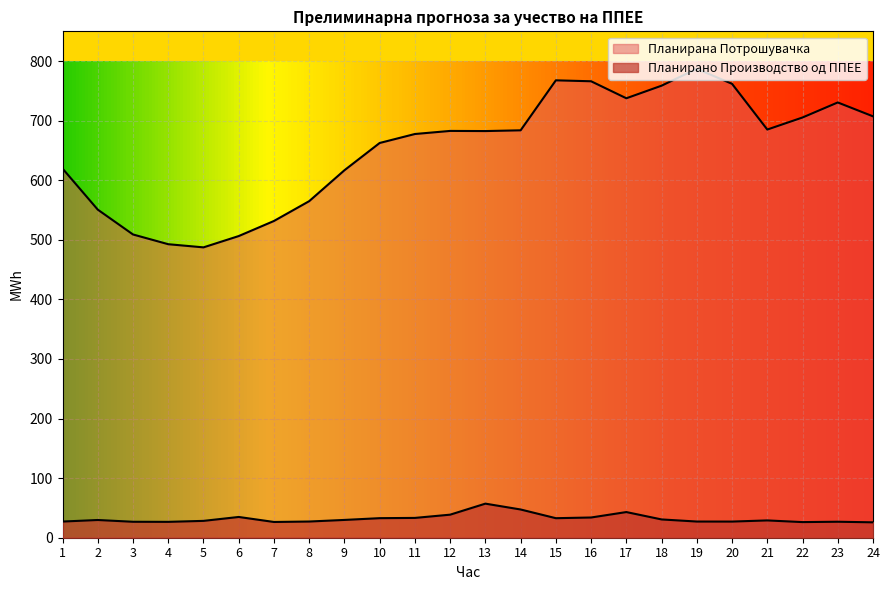

Does the chart display data point markers on the line(s)?

No